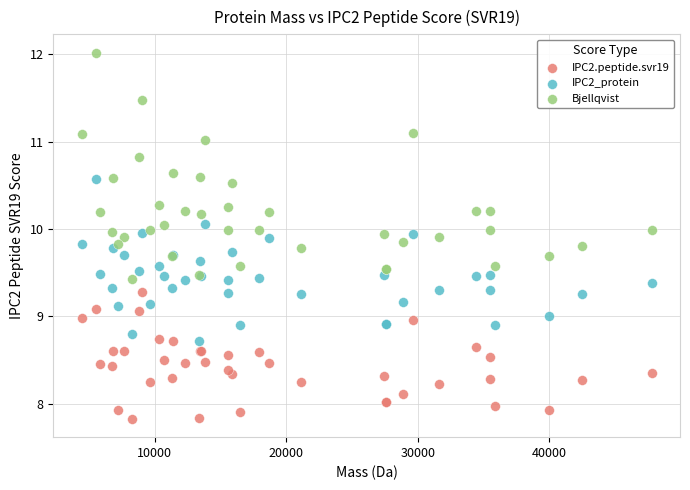

Which series has the widest spread of Y values?

Bjellqvist